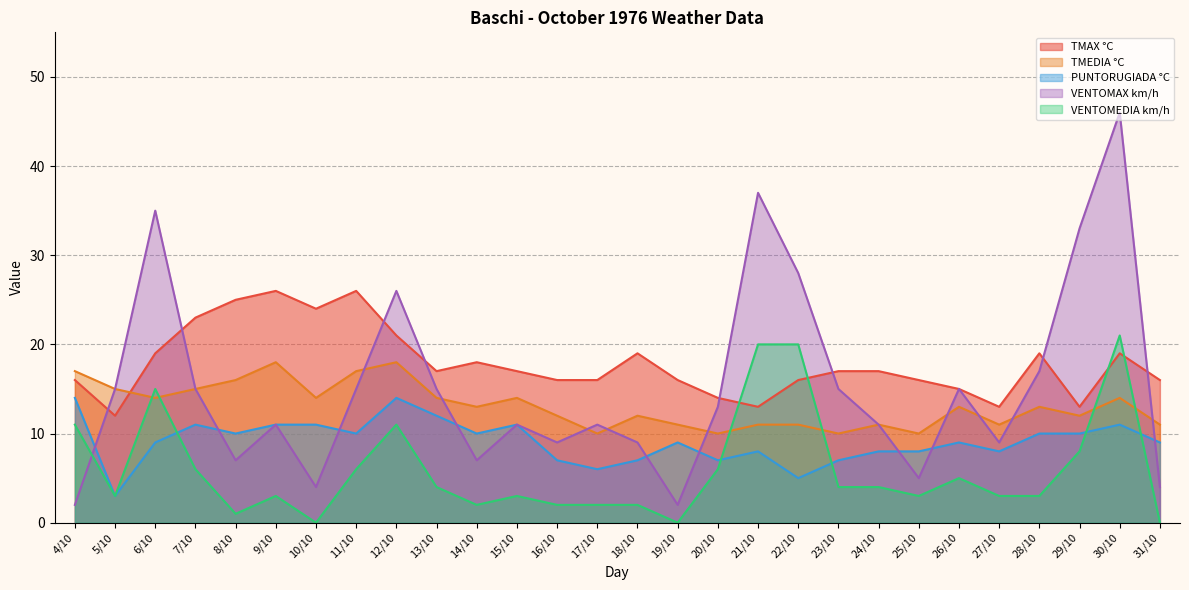

Reading right to left, what are all the values shown in this chart?

TMAX °C: 31/10=16	30/10=19	29/10=13	28/10=19	27/10=13	26/10=15	25/10=16	24/10=17	23/10=17	22/10=16	21/10=13	20/10=14	19/10=16	18/10=19	17/10=16	16/10=16	15/10=17	14/10=18	13/10=17	12/10=21	11/10=26	10/10=24	9/10=26	8/10=25	7/10=23	6/10=19	5/10=12	4/10=16
TMEDIA °C: 31/10=11	30/10=14	29/10=12	28/10=13	27/10=11	26/10=13	25/10=10	24/10=11	23/10=10	22/10=11	21/10=11	20/10=10	19/10=11	18/10=12	17/10=10	16/10=12	15/10=14	14/10=13	13/10=14	12/10=18	11/10=17	10/10=14	9/10=18	8/10=16	7/10=15	6/10=14	5/10=15	4/10=17
PUNTORUGIADA °C: 31/10=9	30/10=11	29/10=10	28/10=10	27/10=8	26/10=9	25/10=8	24/10=8	23/10=7	22/10=5	21/10=8	20/10=7	19/10=9	18/10=7	17/10=6	16/10=7	15/10=11	14/10=10	13/10=12	12/10=14	11/10=10	10/10=11	9/10=11	8/10=10	7/10=11	6/10=9	5/10=3	4/10=14
VENTOMAX km/h: 31/10=4	30/10=46	29/10=33	28/10=17	27/10=9	26/10=15	25/10=5	24/10=11	23/10=15	22/10=28	21/10=37	20/10=13	19/10=2	18/10=9	17/10=11	16/10=9	15/10=11	14/10=7	13/10=15	12/10=26	11/10=15	10/10=4	9/10=11	8/10=7	7/10=15	6/10=35	5/10=15	4/10=2
VENTOMEDIA km/h: 31/10=0	30/10=21	29/10=8	28/10=3	27/10=3	26/10=5	25/10=3	24/10=4	23/10=4	22/10=20	21/10=20	20/10=6	19/10=0	18/10=2	17/10=2	16/10=2	15/10=3	14/10=2	13/10=4	12/10=11	11/10=6	10/10=0	9/10=3	8/10=1	7/10=6	6/10=15	5/10=3	4/10=11